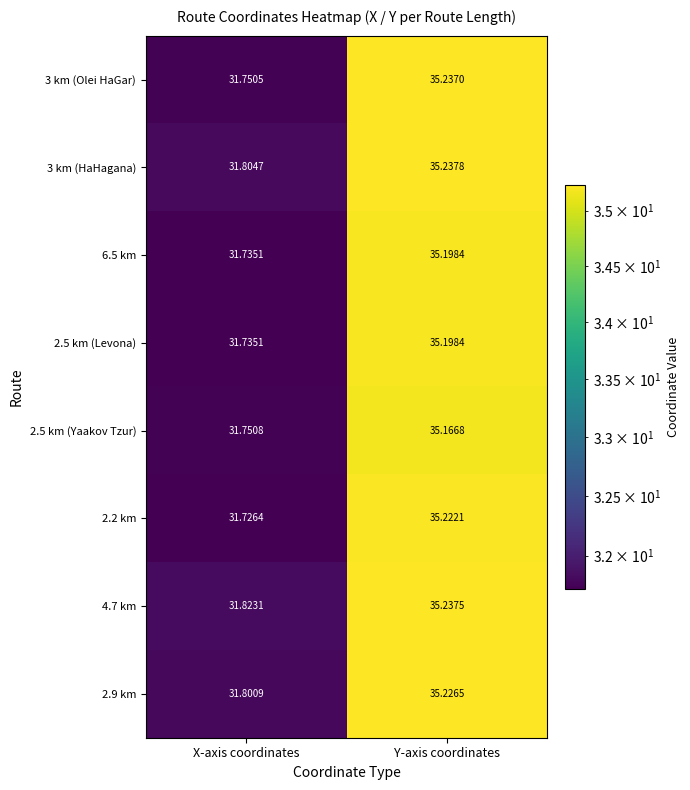

At which label does 3 km (HaHagana) reach its minimum?

X-axis coordinates